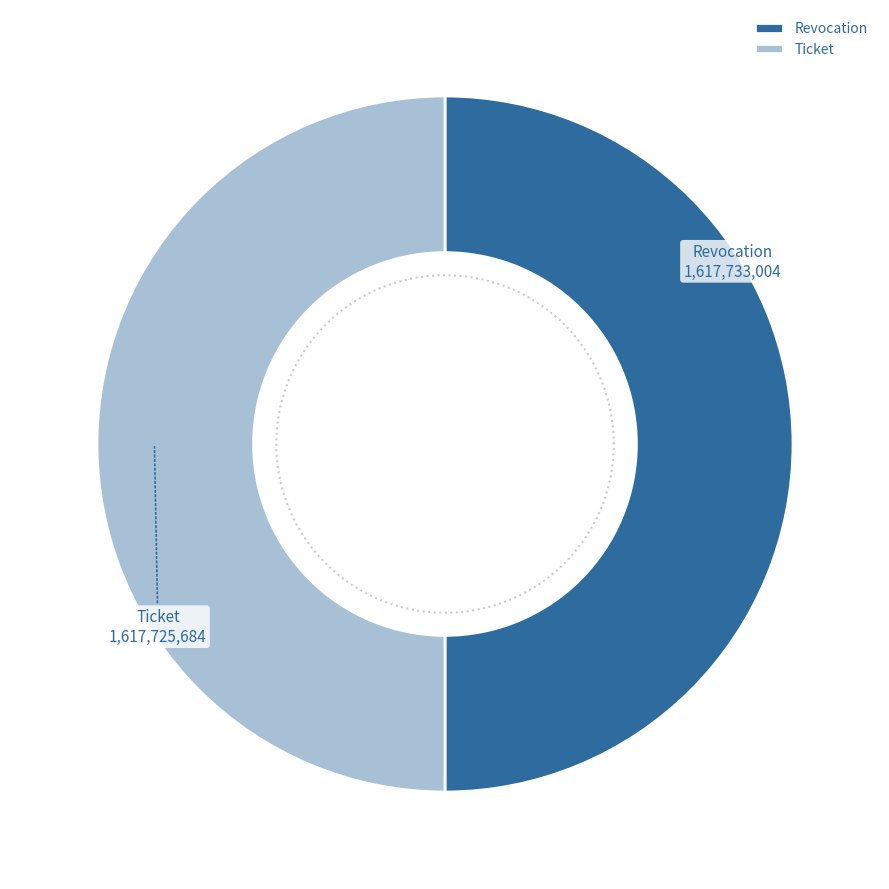

Combined, do Ticket and Revocation account for over 50%?

Yes